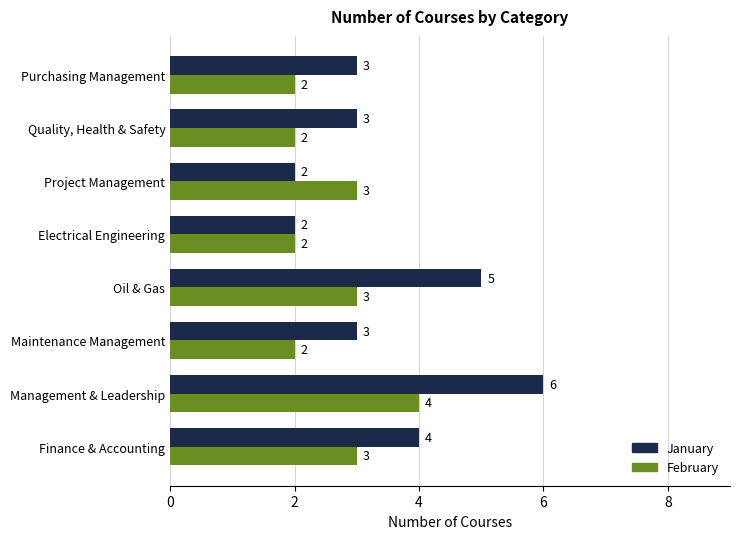

How many data points does each series have?

8